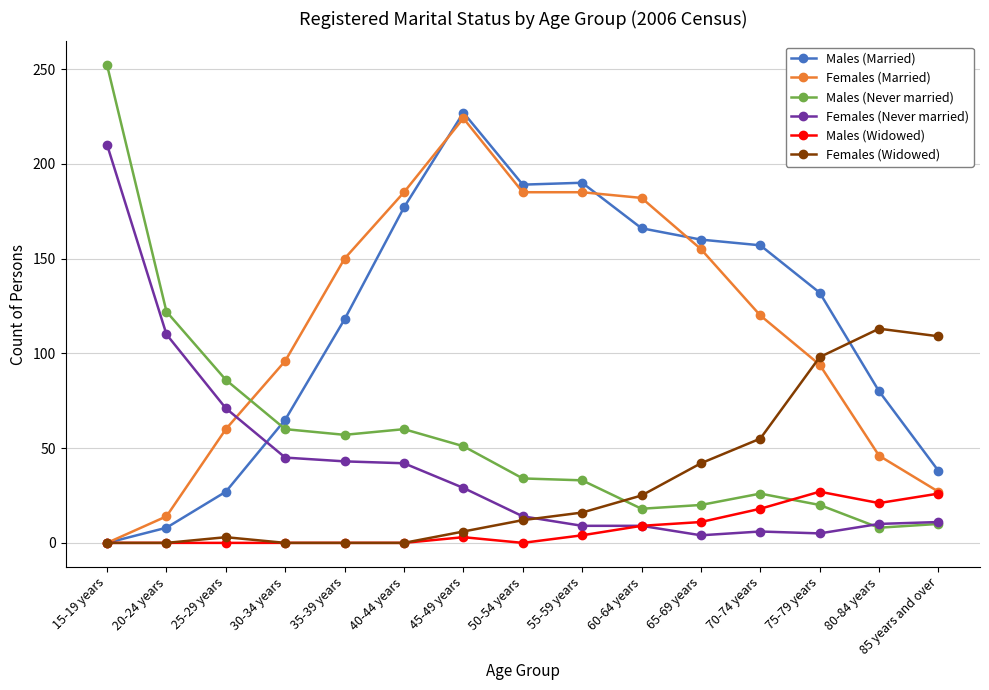

Between 25-29 years and 65-69 years, which series saw the biggest shift?

Males (Married)